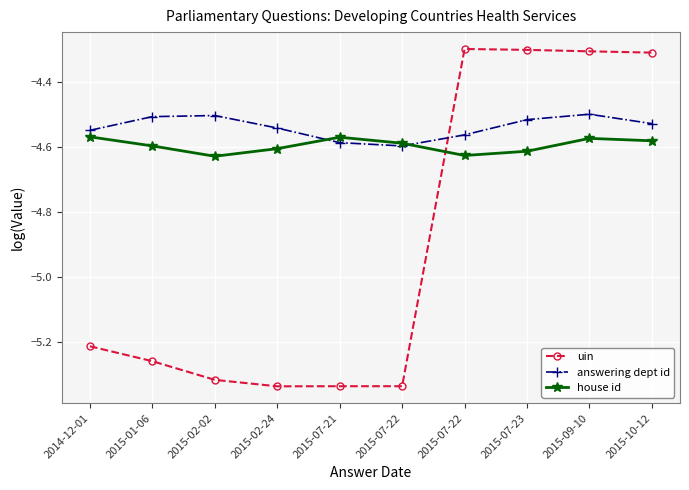

Which series ends up on top after the final intersection of house id and uin?

uin